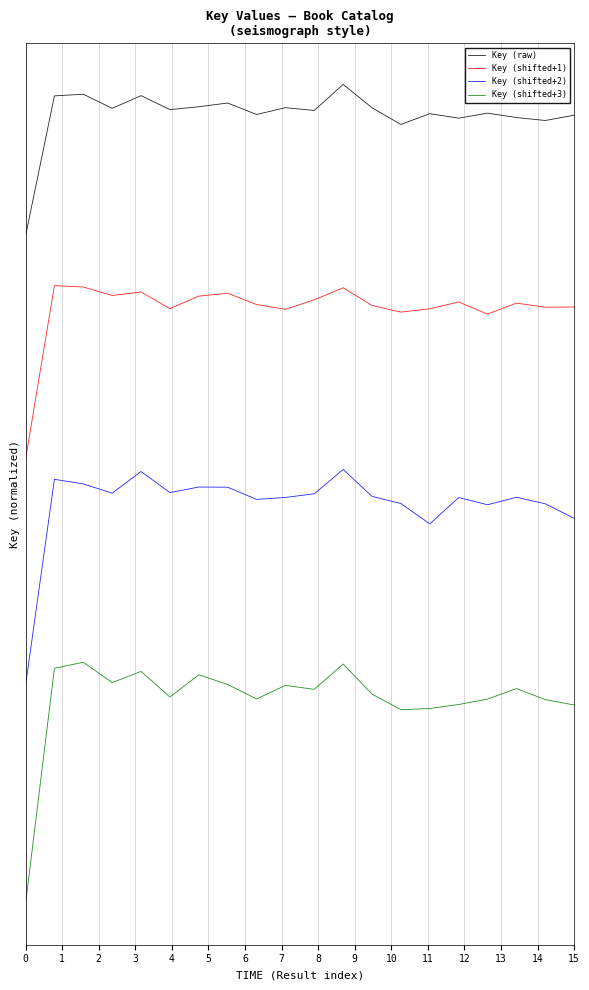

What is the average value of the Key (shifted+1) series?

-1.5